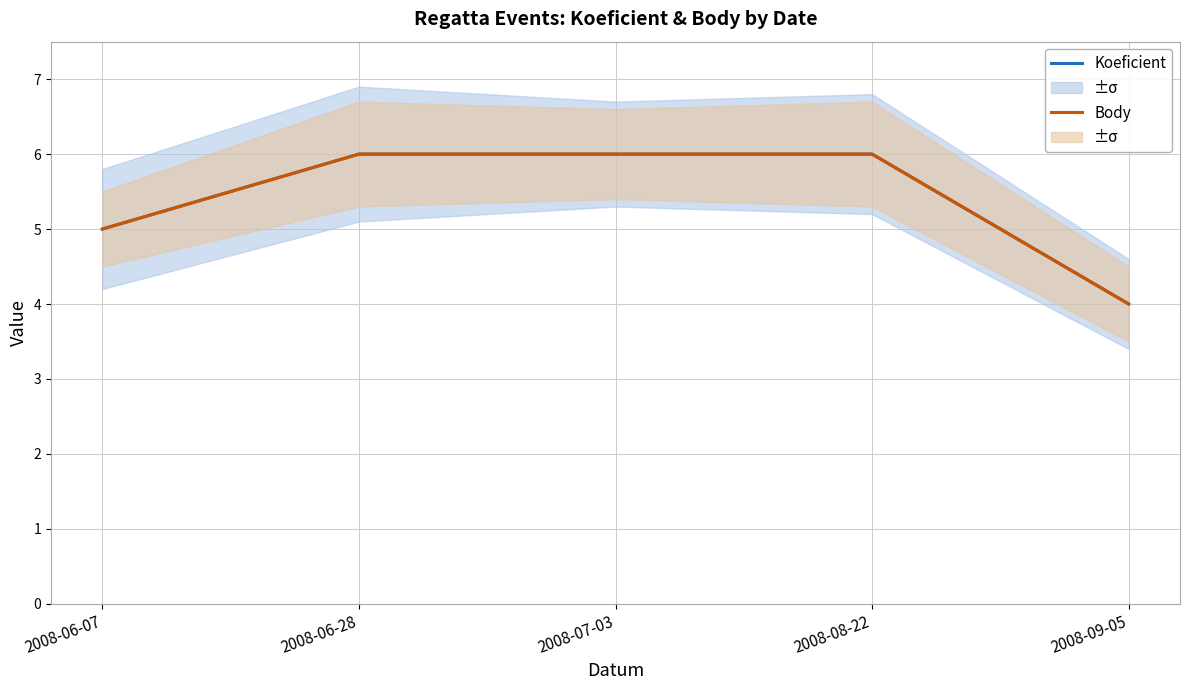

What is the total value across all series at 2008-09-05?

8